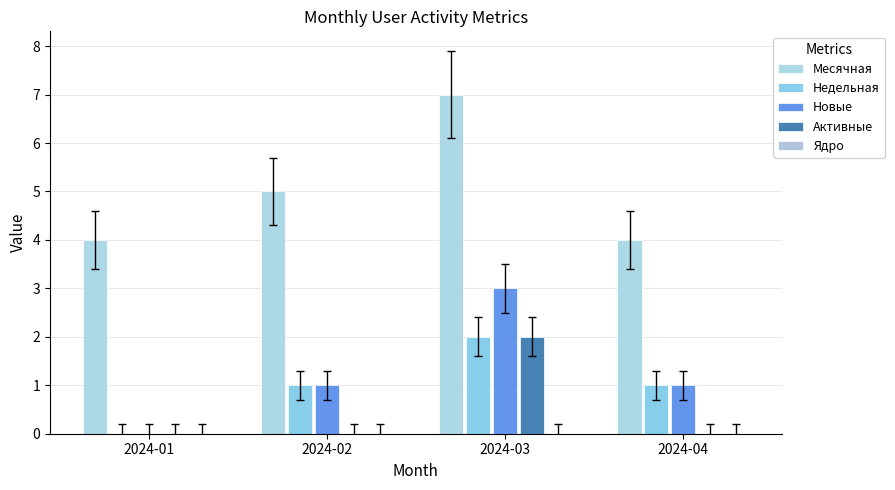

Between 2024-01 and 2024-02, which is larger?

2024-02